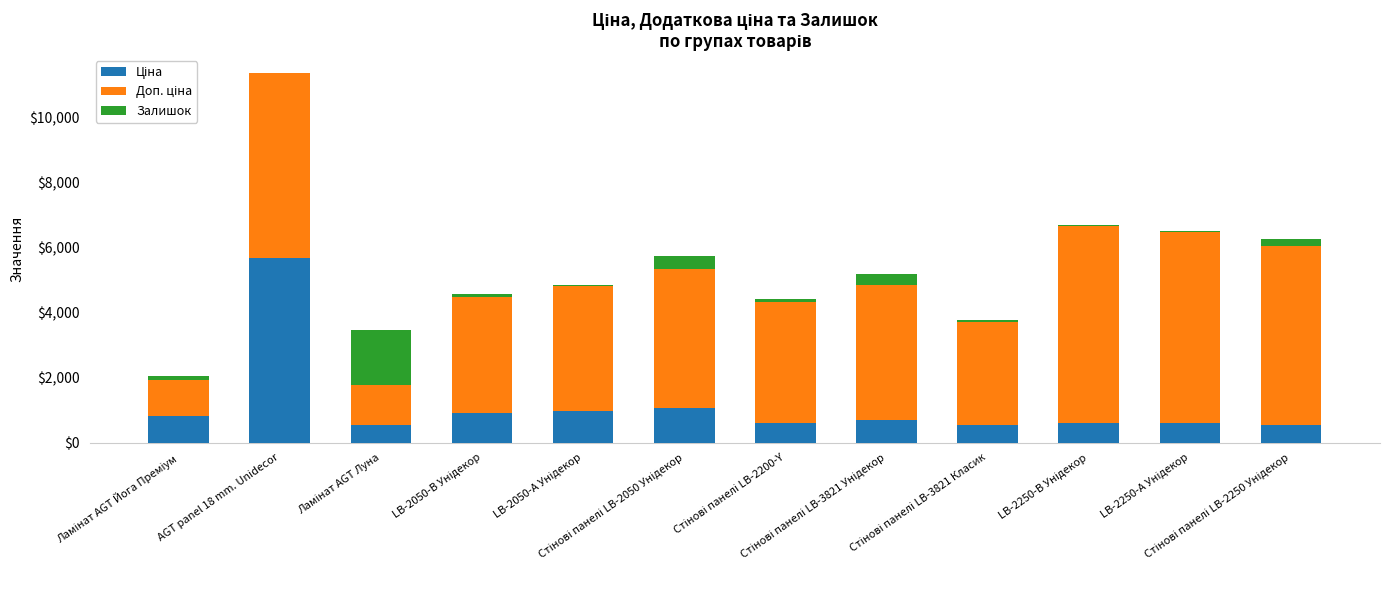

Count the number of data series in this chart.

3